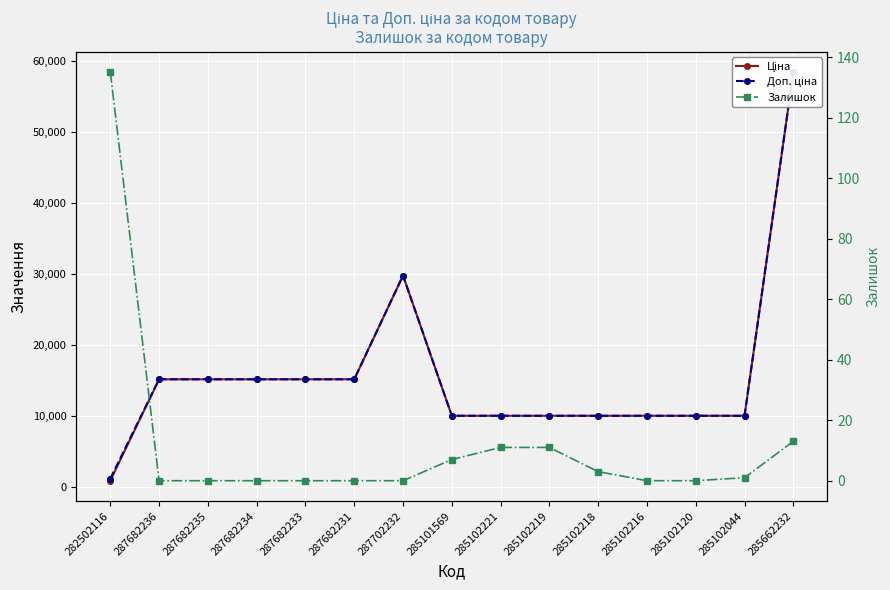

At which label is Ціна closest to 29622?

287702232